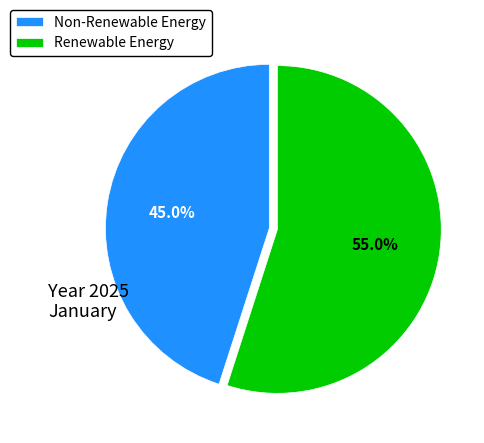

What percentage is NOT represented by Non-Renewable Energy?

55.0%